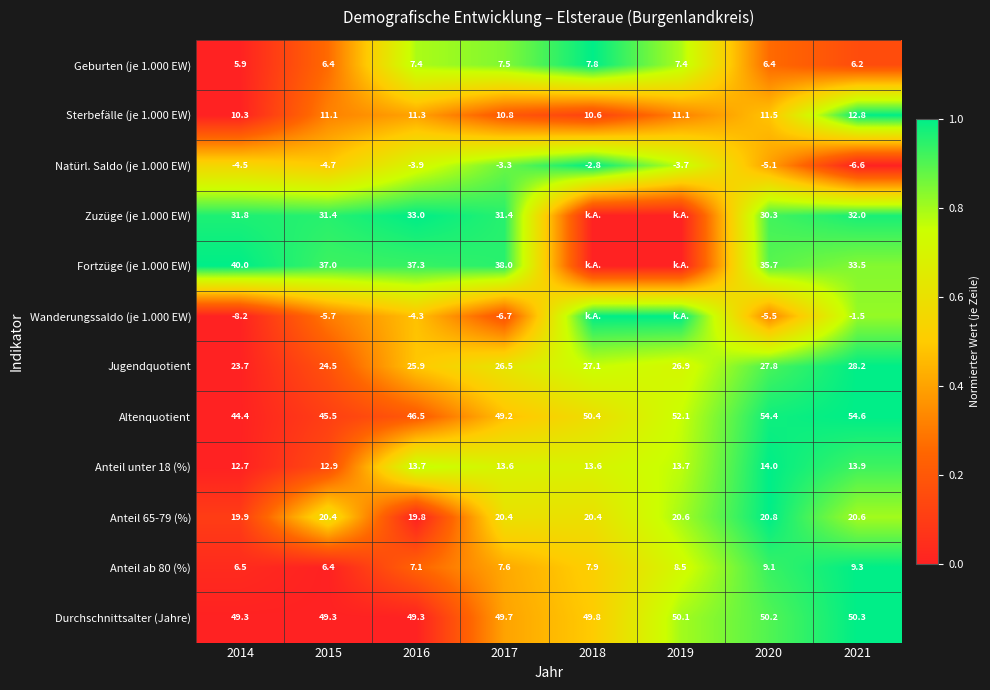

What is the sum of the Wanderungssaldo (je 1.000 EW) values at 2017 and 2021?

-8.2